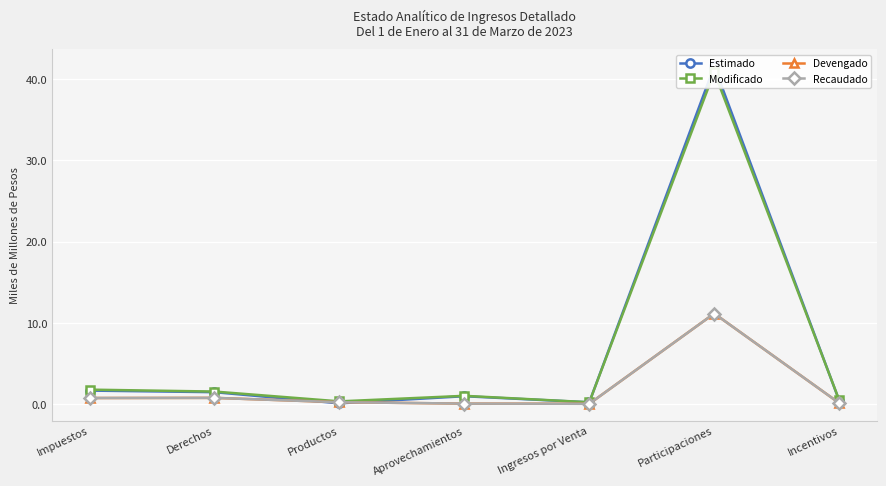

True or false: Recaudado and Devengado intersect in this chart.

False